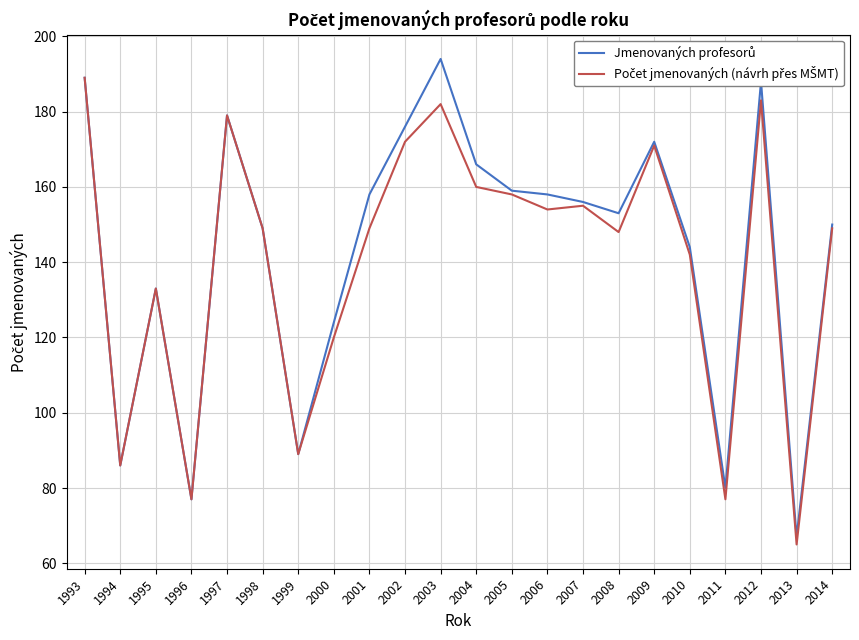

What is the minimum value shown in the chart?

65